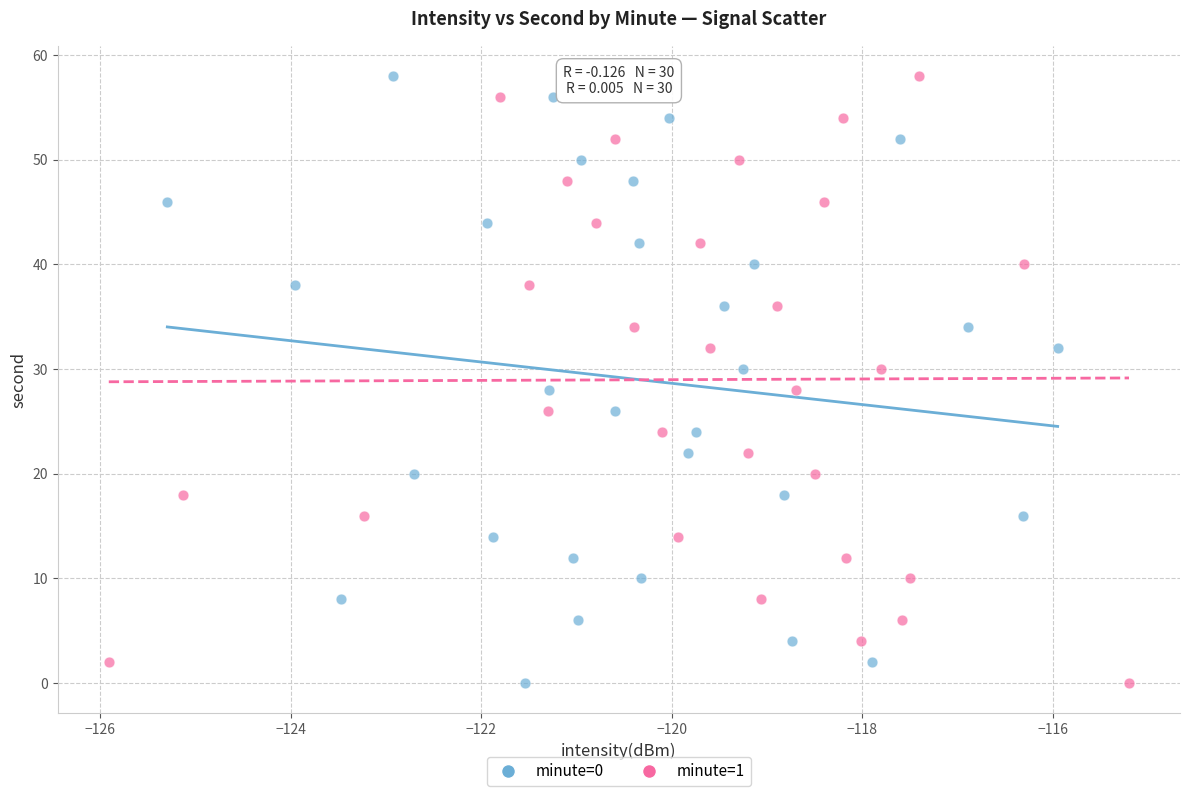

What are all the series names shown in the legend?

minute=0, minute=1